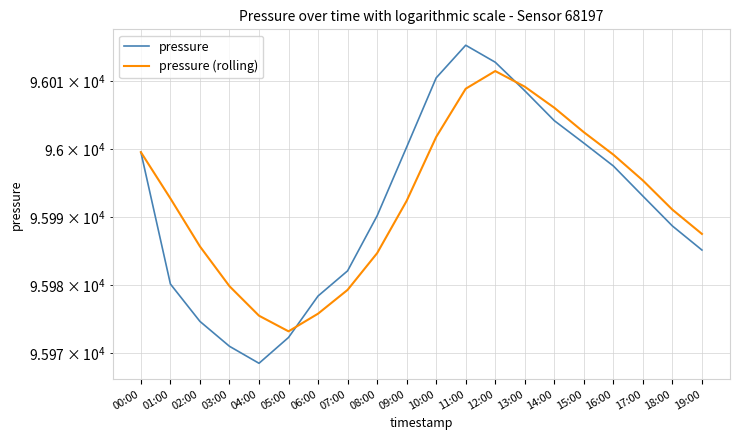

What position from the left is 13:00?

14